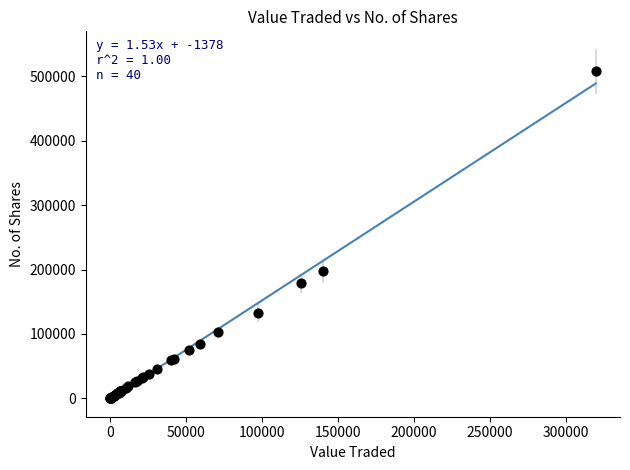

What Y value in the scatter plot is closest to 253990?

197088